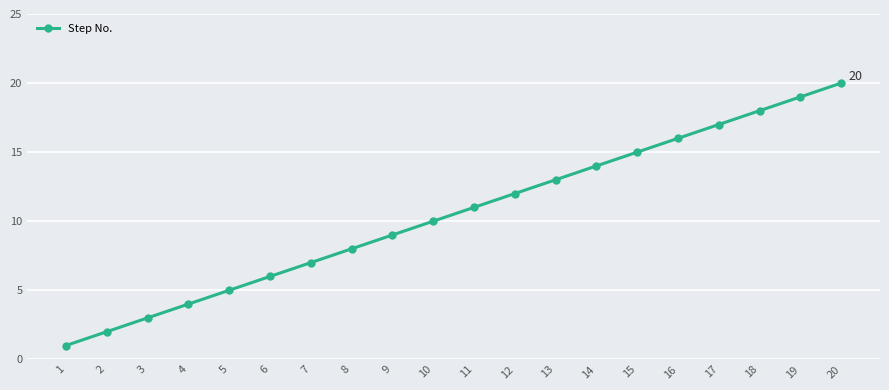

Reading right to left, transcribe all the data shown in this chart.

20=20	19=19	18=18	17=17	16=16	15=15	14=14	13=13	12=12	11=11	10=10	9=9	8=8	7=7	6=6	5=5	4=4	3=3	2=2	1=1